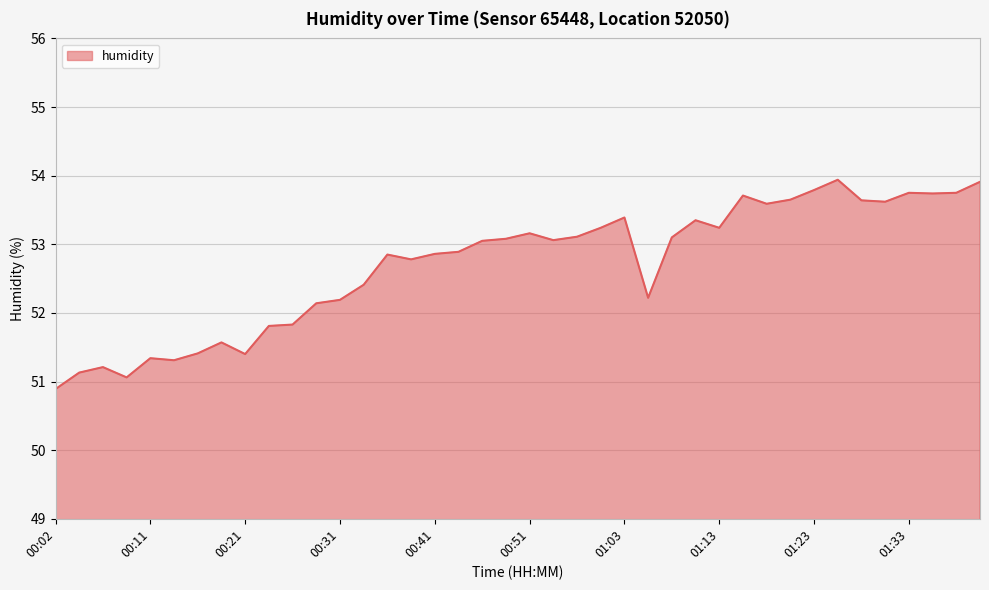

What is the maximum value shown in the chart?

53.9